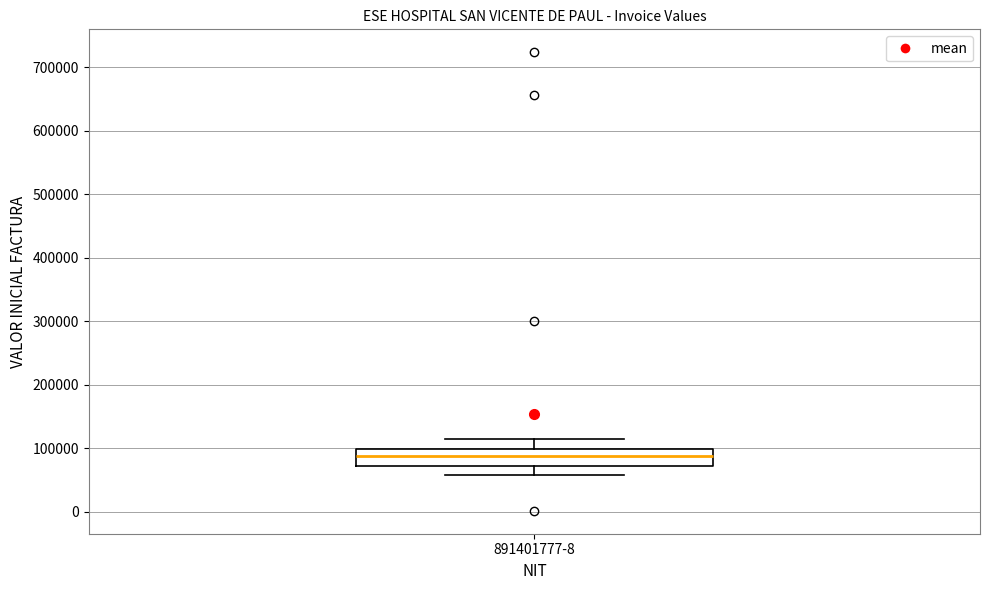

Read this box plot against the y-axis: the position of the median line, the range covered by the box, and the ends of both whiskers. The values are not printed on the chart, so give them approximately, as read against the axis.

median 90000, box 70000 to 100000, whiskers 60000 to 120000